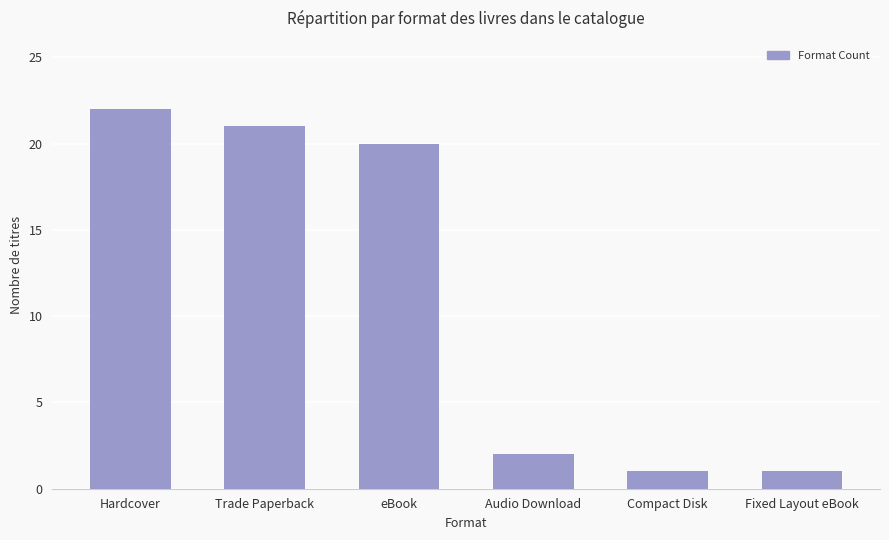

What is the label of the 1st bar from the left?

Hardcover